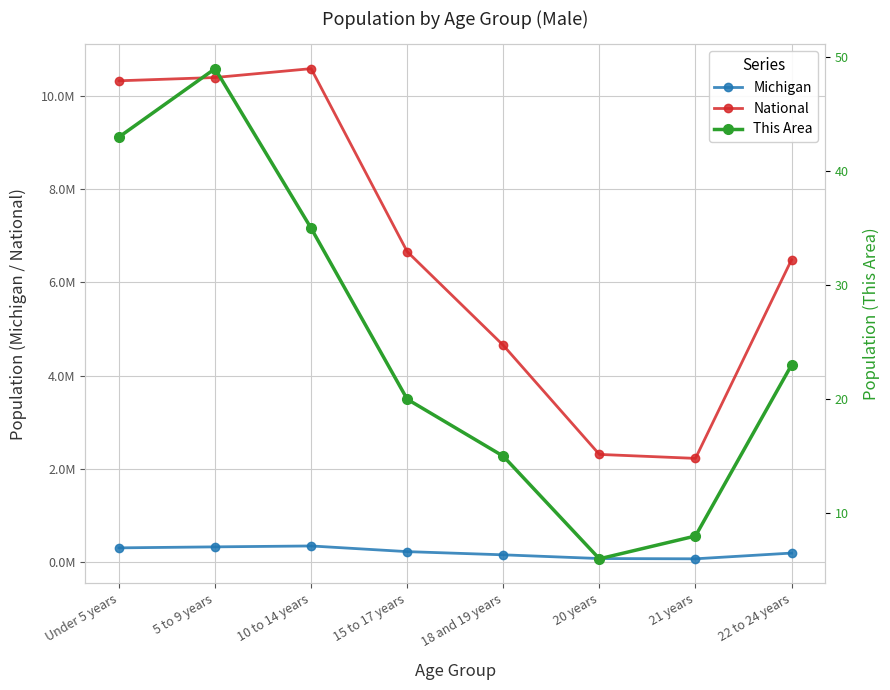

True or false: National and This Area intersect in this chart.

False